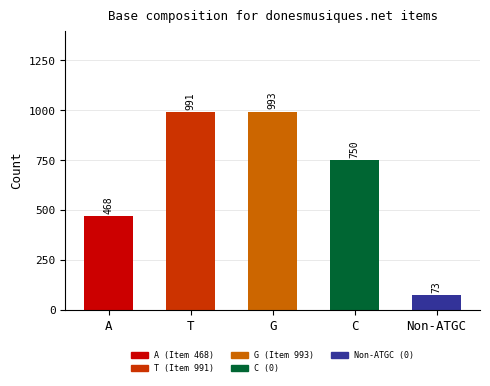

Between 991 and 993, which is larger?

993